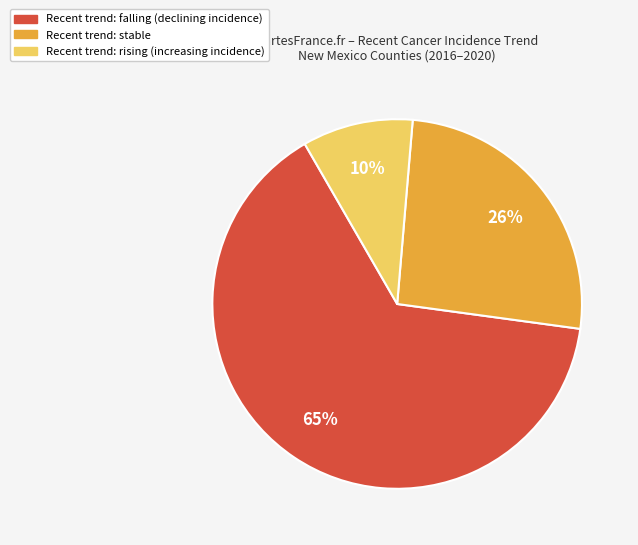

To the nearest percent, what is the average slice percentage?

33%